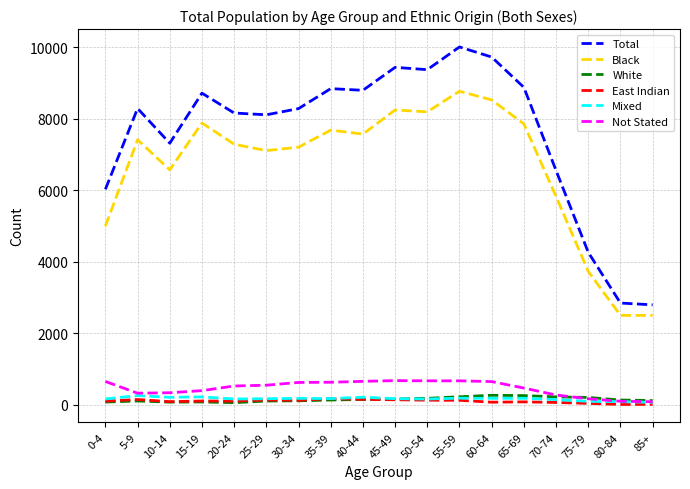

Which category has the highest value across all series?

55-59